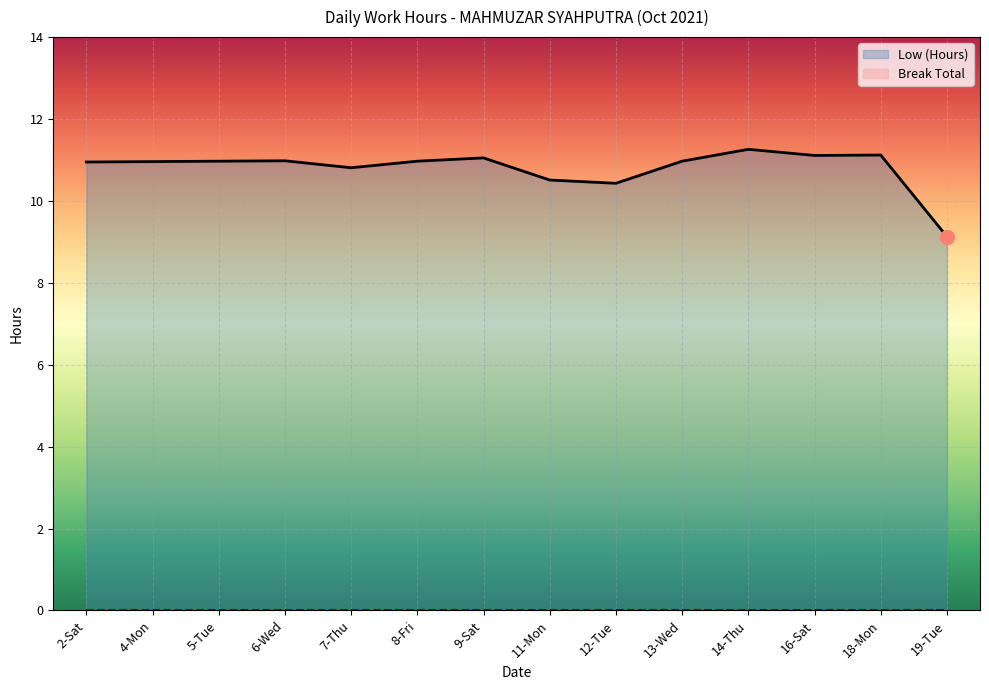

Reading right to left, transcribe all the data shown in this chart.

9.1	11.1	11.1	11.3	11.0	10.4	10.5	11.1	11.0	10.8	11.0	11.0	11.0	10.9